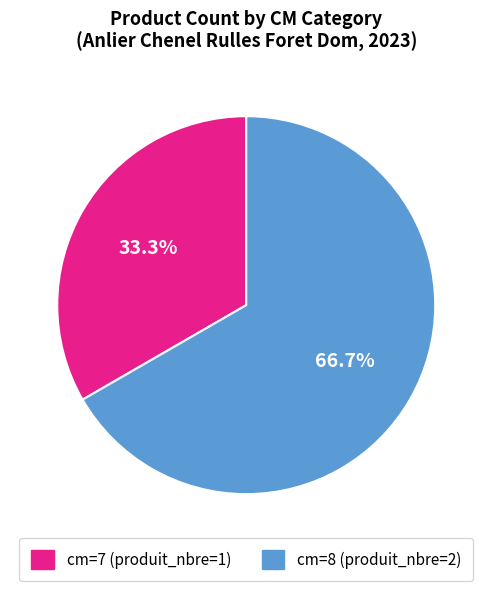

Count the number of slices in the pie.

2